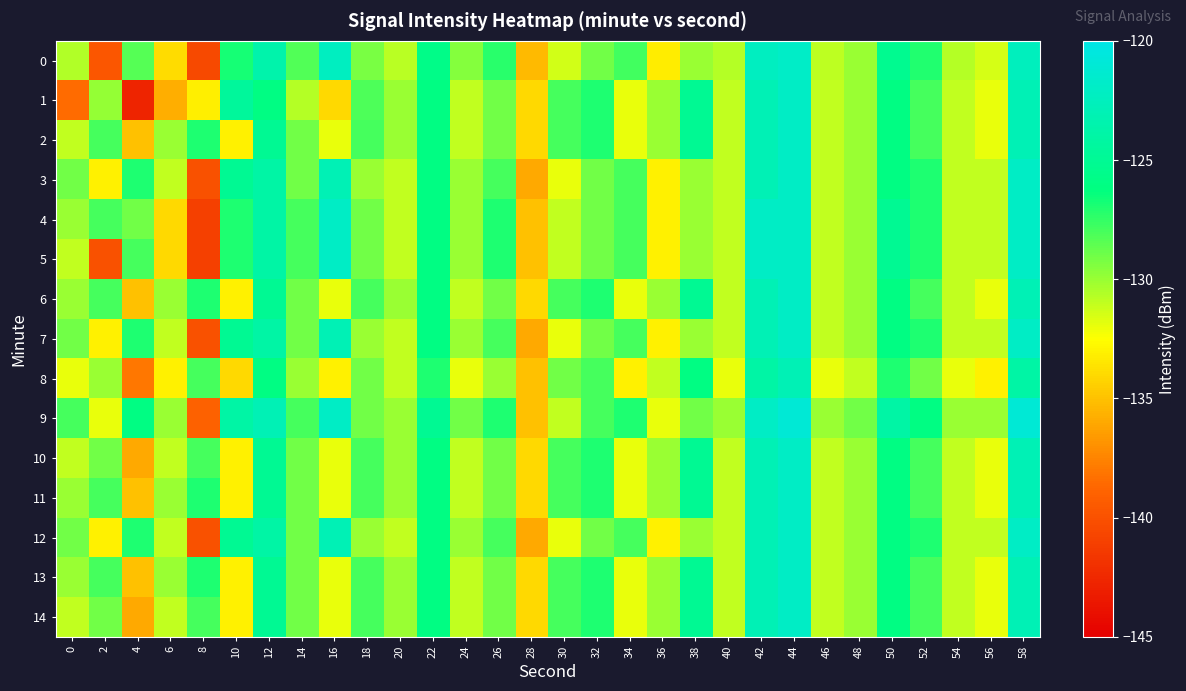

What is the total value across all series at 38?

-1910.0